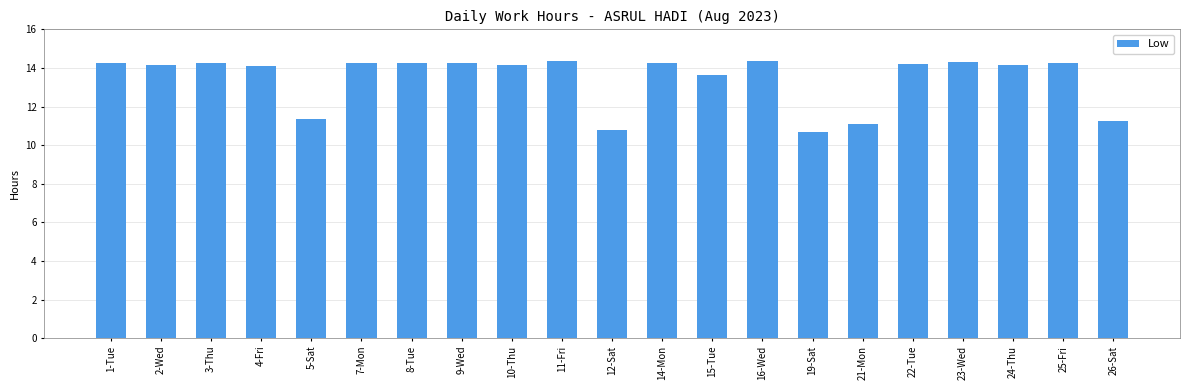

Approximately how many times larger is the value at 16-Wed compared to 14-Mon?

1.0